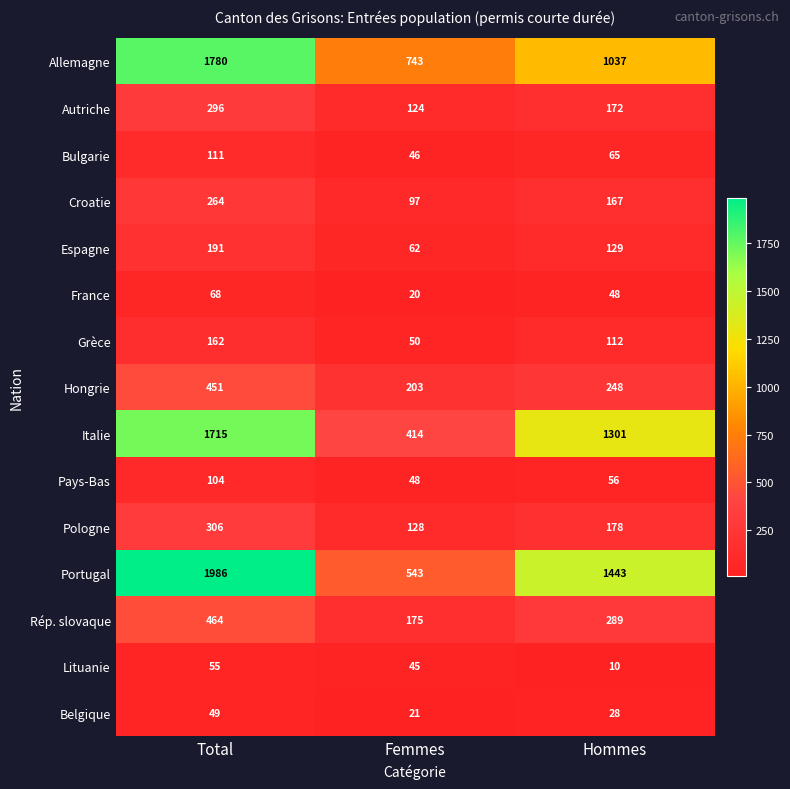

What is the difference between the Lituanie values at Femmes and Hommes?

35